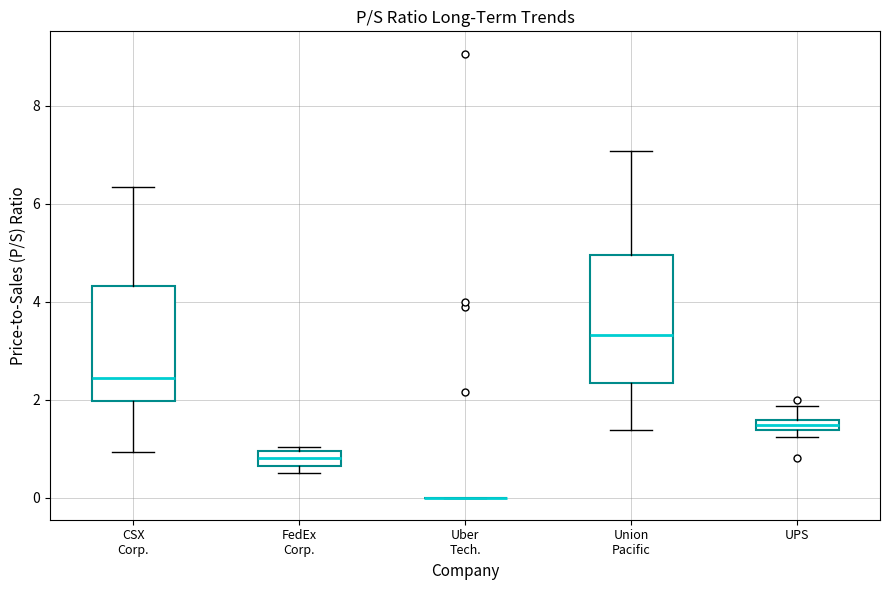

Where is the lower edge of the box for CSX Corp. on the y-axis? The values are not printed on the chart, so give them approximately, as read against the axis.

2.0